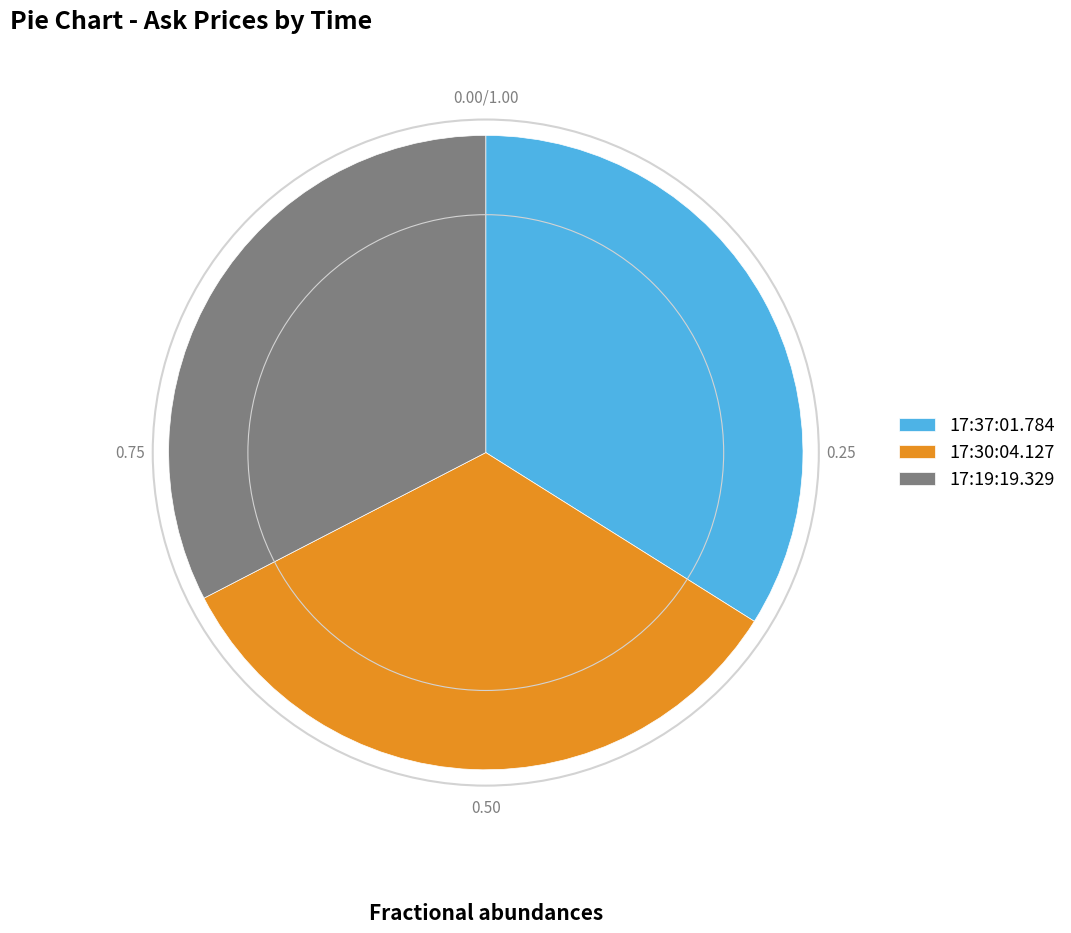

Which slice is the smallest?

17:19:19.329